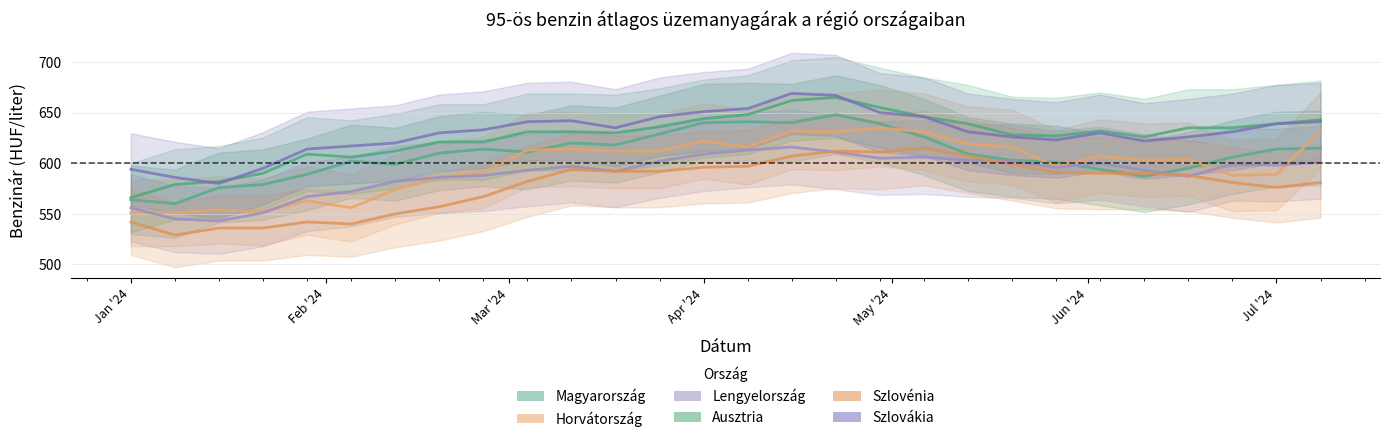

What is the value of the Szlovákia point at the 25th from the left?

626